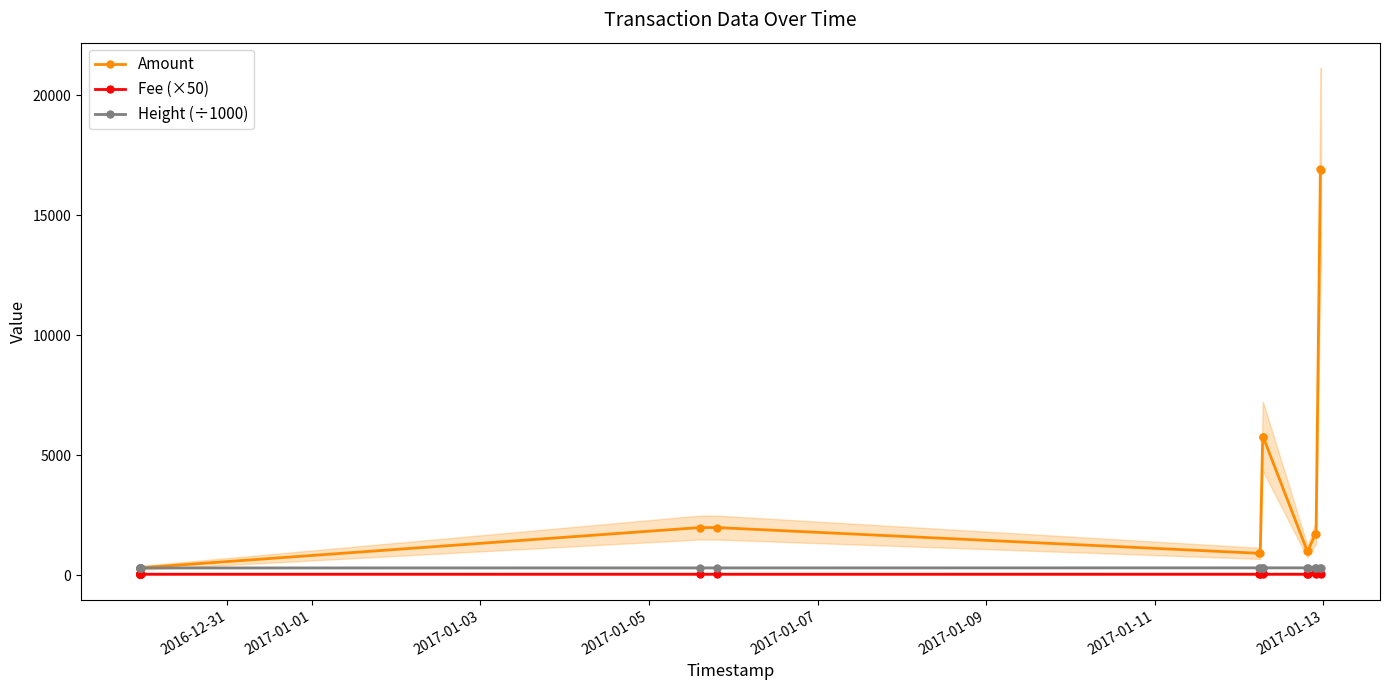

What is the spread (max minus min) of values at 2017-01-07?

261.4